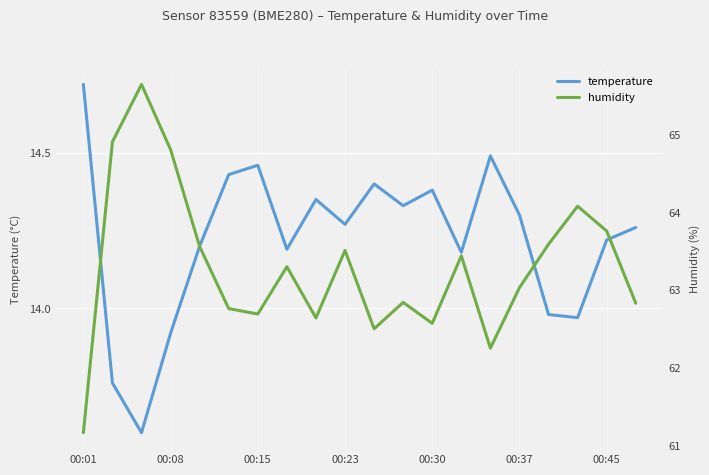

List the series in order of their overall mean, highest first.

humidity, temperature